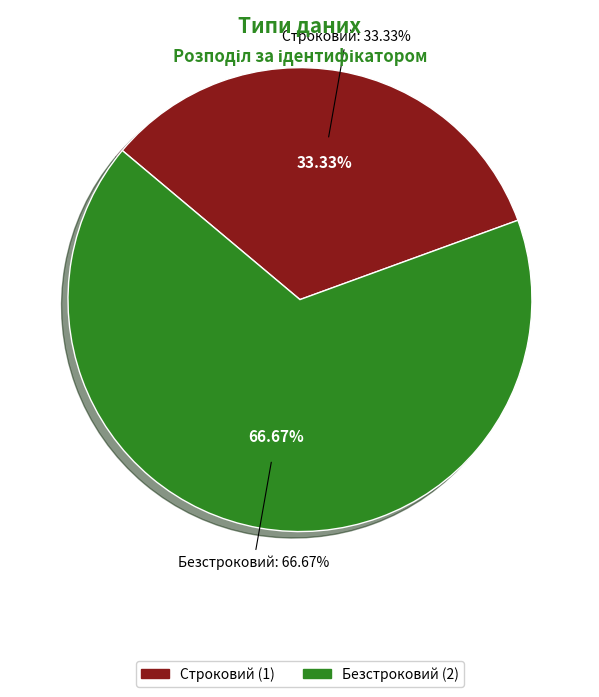

To the nearest percent, what percentage of the pie is Безстроковий?

67%